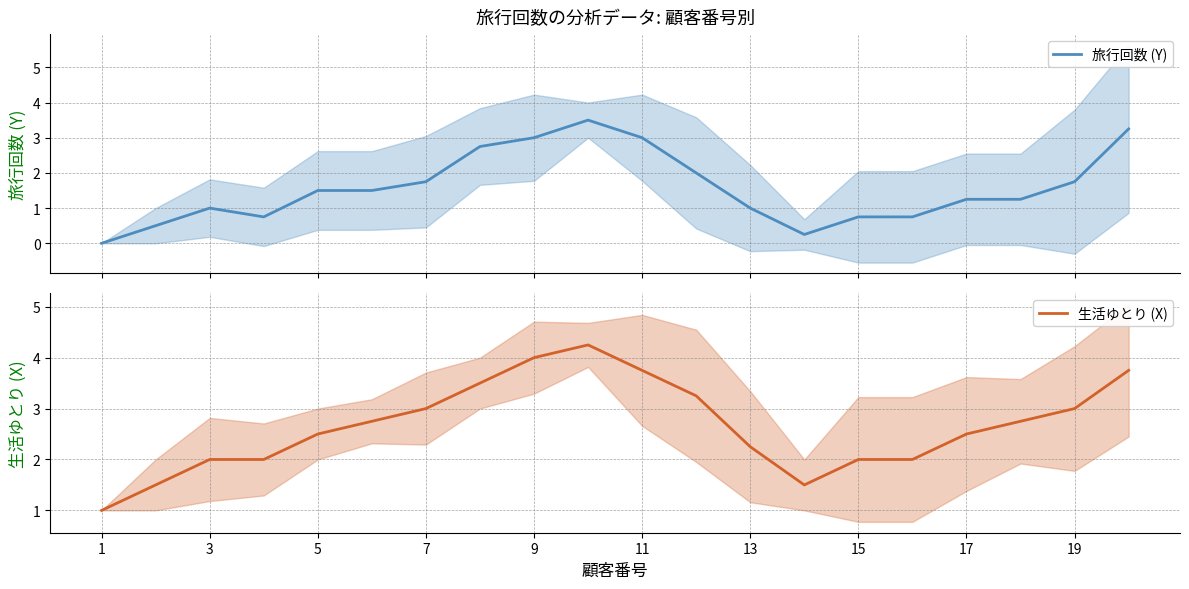

Which label corresponds to the smallest value in the chart?

1